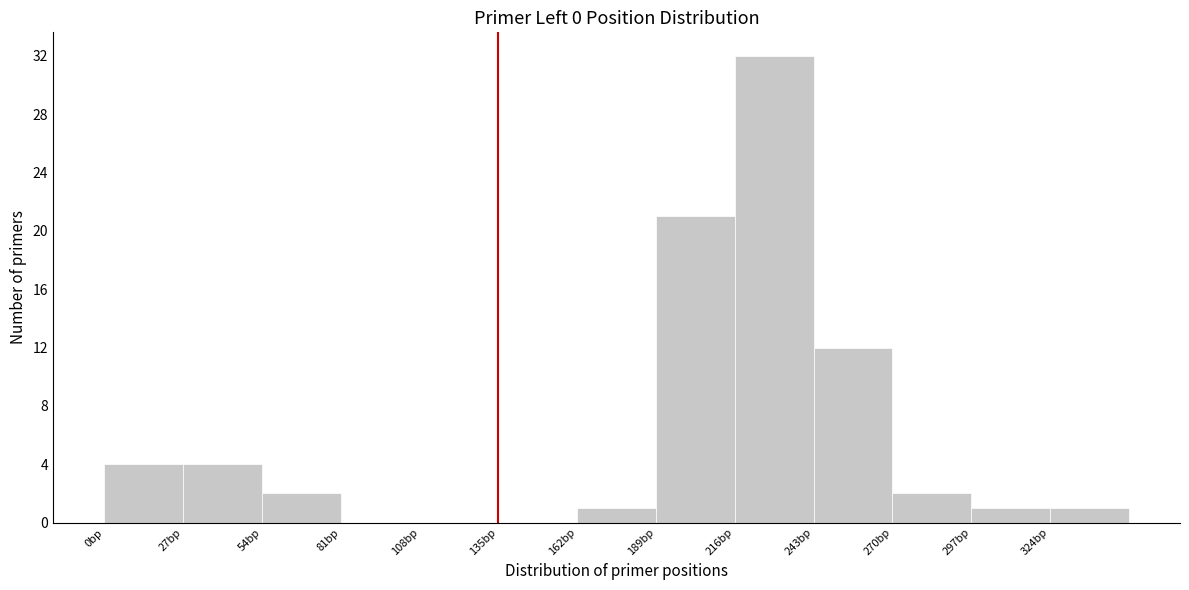

Reading left to right, transcribe this chart: for each bar, give the range it covers on the x-axis and its height. Neither the bar edges nor the heights are printed on the chart, so give them approximately, as read against the axes.

0 to 27: 4
27 to 54: 4
54 to 81: 2
81 to 108: 0
108 to 135: 0
135 to 162: 0
162 to 189: 1
189 to 216: 21
216 to 243: 32
243 to 270: 12
270 to 297: 2
297 to 324: 1
324 to 351: 1